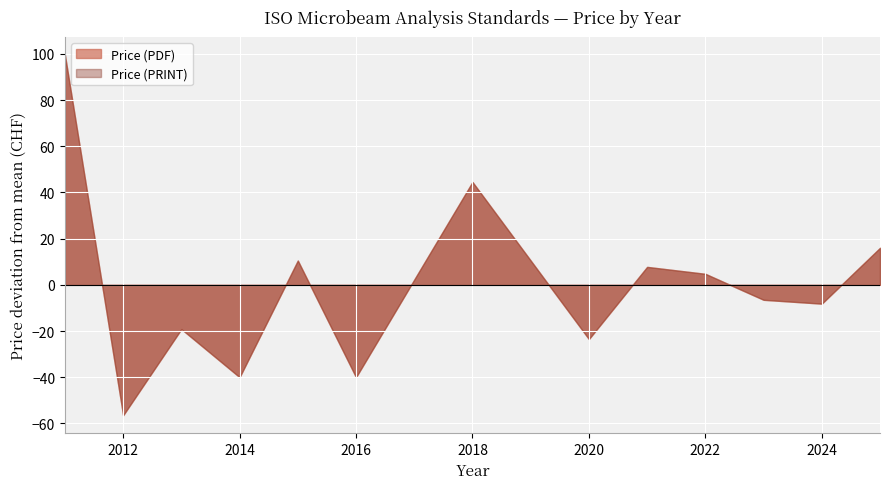

What are all the series names shown in the legend?

Price (PDF), Price (PRINT)